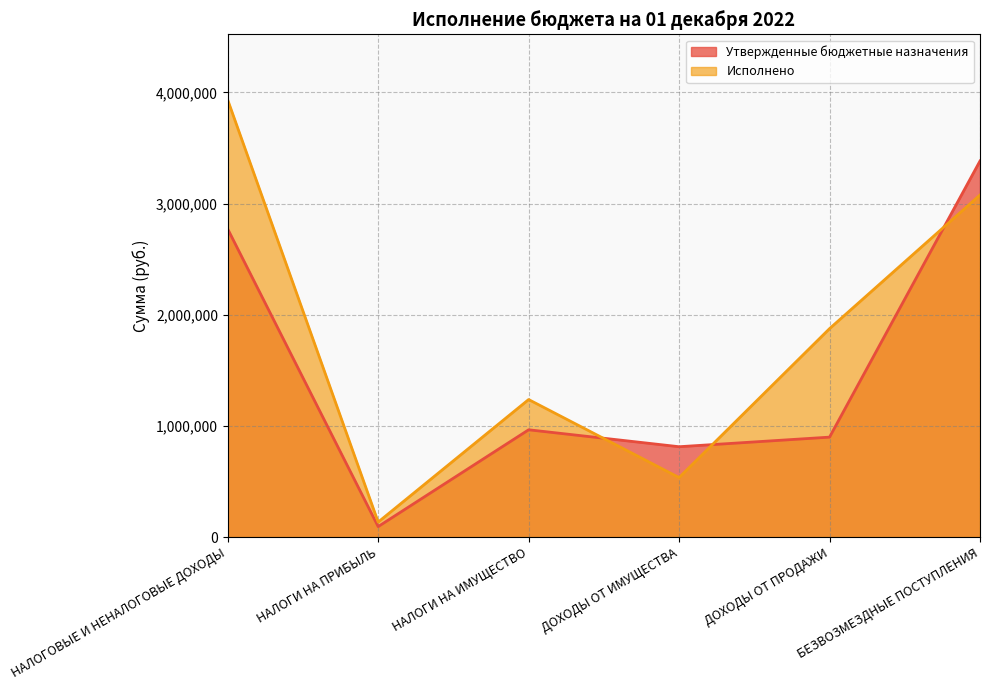

At which label does Исполнено first exceed 1874730?

НАЛОГОВЫЕ И НЕНАЛОГОВЫЕ ДОХОДЫ